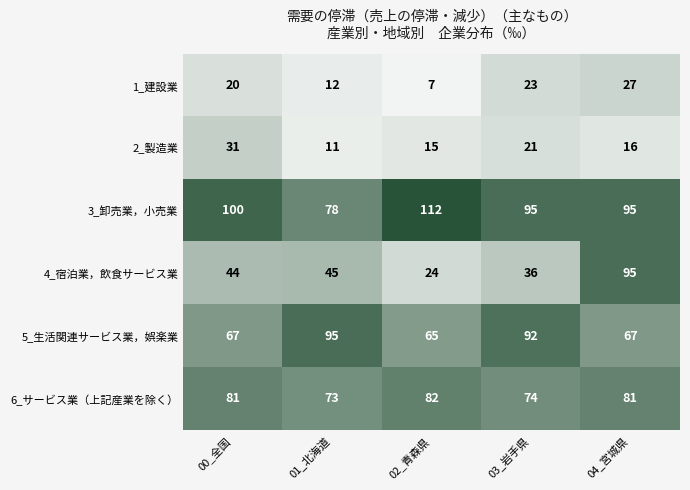

Reading left to right, list all the values displayed in this chart.

1_建設業: 20	12	7	23	27
2_製造業: 31	11	15	21	16
3_卸売業，小売業: 100	78	112	95	95
4_宿泊業，飲食サービス業: 44	45	24	36	95
5_生活関連サービス業，娯楽業: 67	95	65	92	67
6_サービス業（上記産業を除く）: 81	73	82	74	81